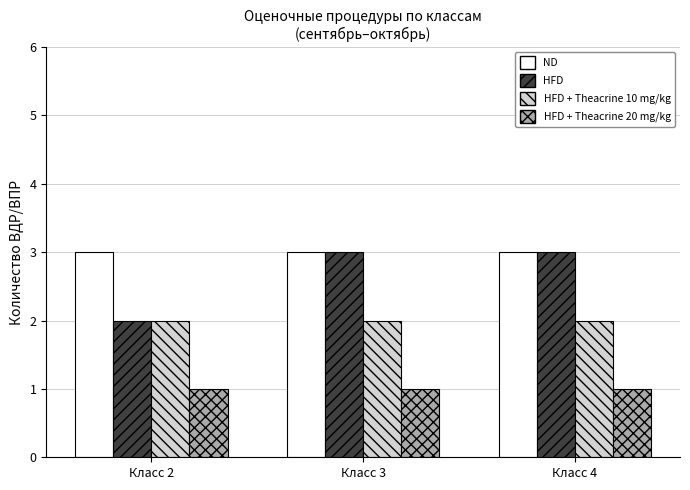

Between Класс 2 and Класс 3, which series saw the biggest shift?

HFD